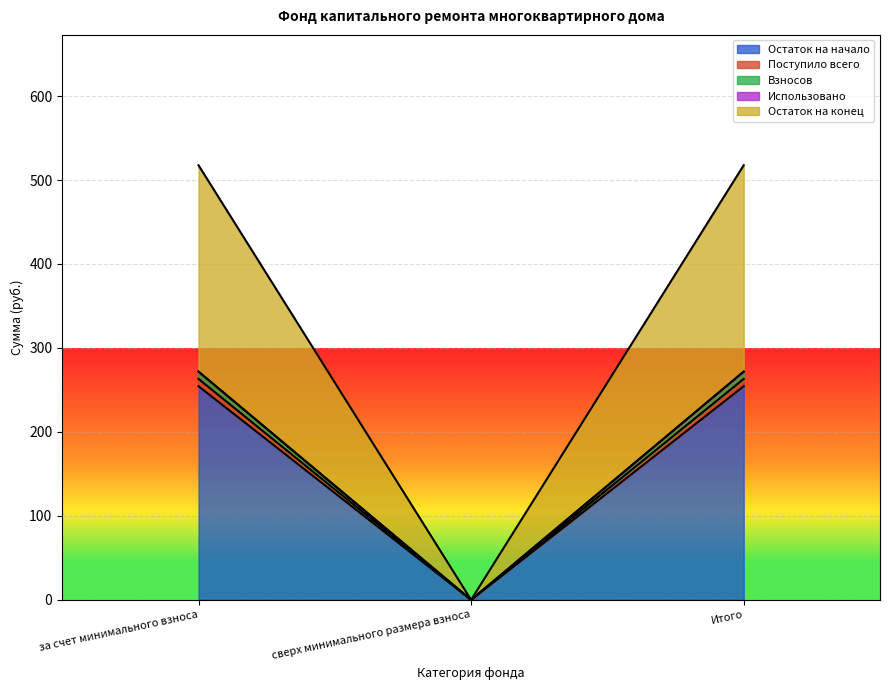

What position from the right is за счет минимального взноса?

3